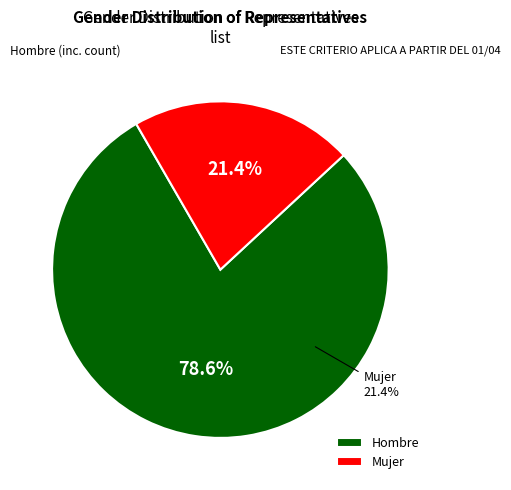

To the nearest percent, what is the combined percentage of Mujer and Hombre?

100%